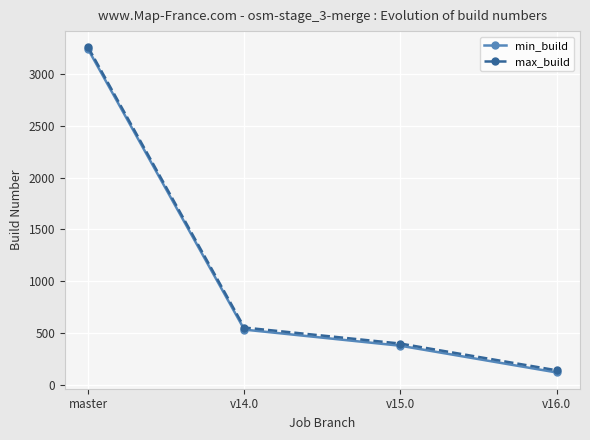

Reading right to left, extract all data points from this chart.

min_build: 119	377	533	3239
max_build: 140	398	553	3259